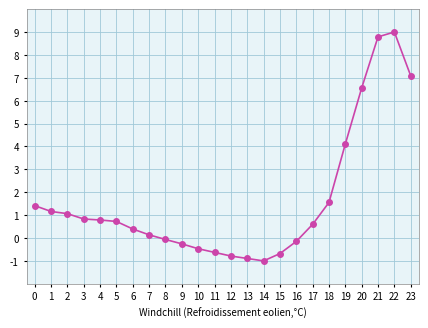

What is the average value?

1.6